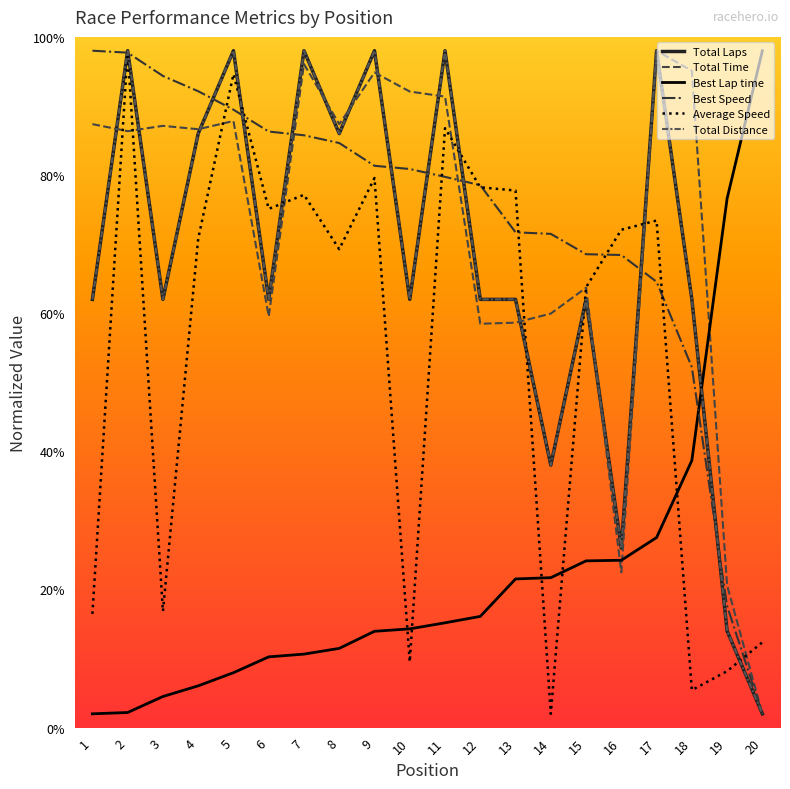

At 6, list the series in order from smallest to largest.

Best Lap time, Total Time, Total Laps, Total Distance, Average Speed, Best Speed